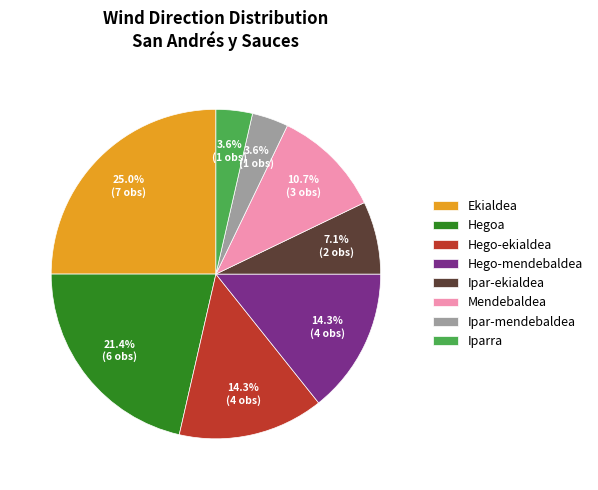

To the nearest percent, what portion does Ipar-ekialdea represent?

7%